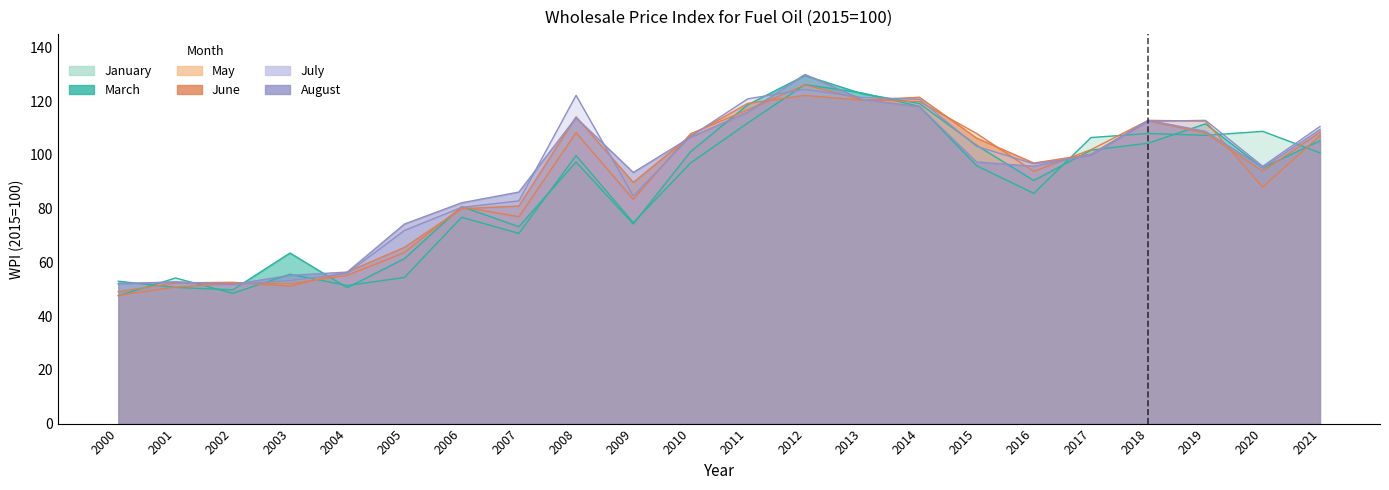

After their last crossing, which series has the higher values: July or June?

July